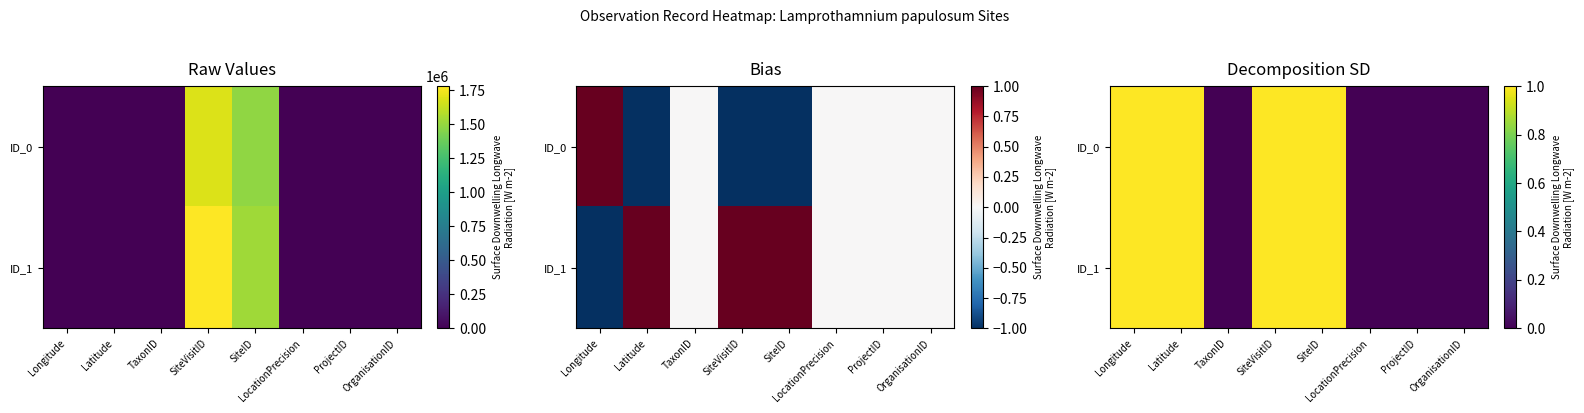

Count the ID_1 values in the range 0 to 1.

8